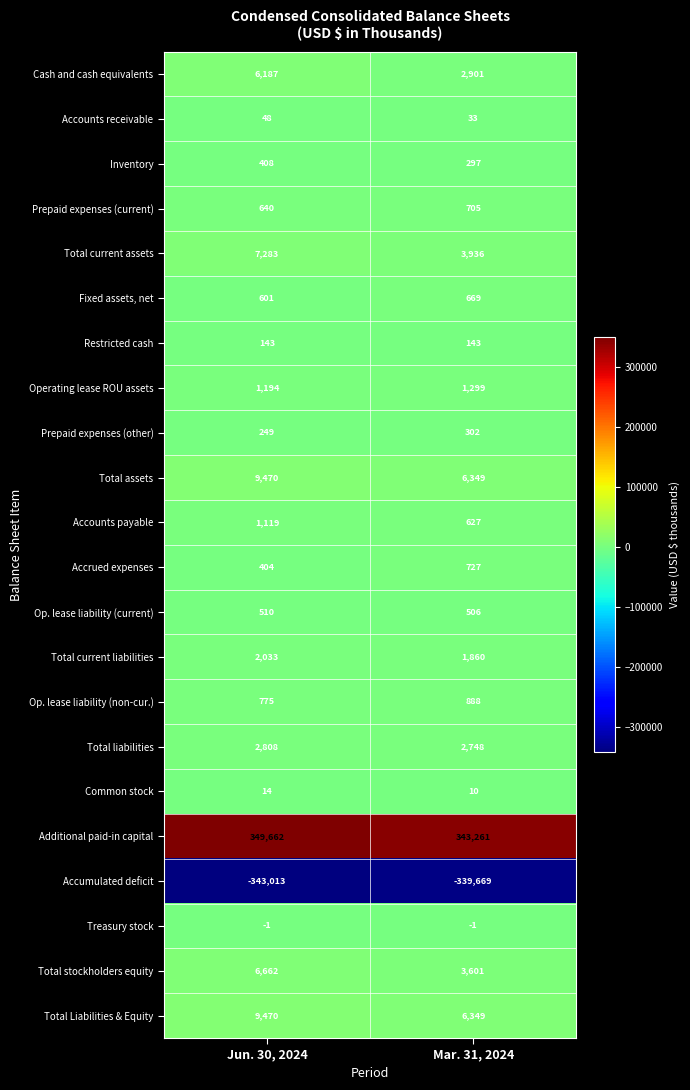

What is the difference between the highest and lowest values at Mar. 31, 2024?

682930